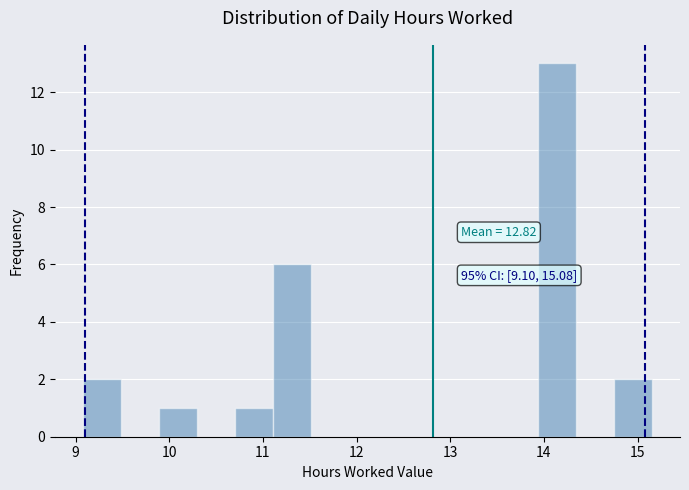

Over which range of the x-axis is the bar tallest?

13.9 to 14.3